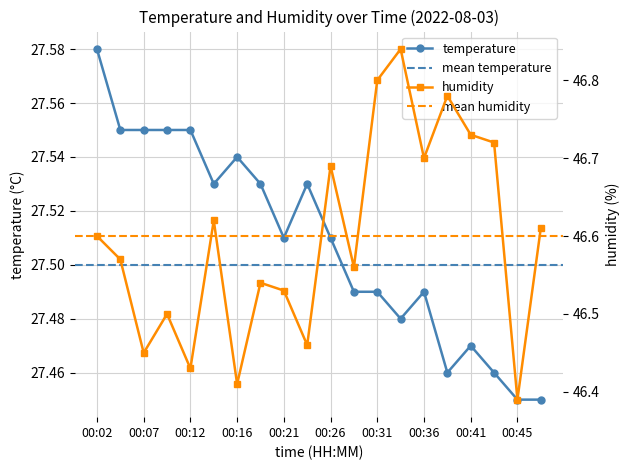

Which series has the widest spread of values?

humidity